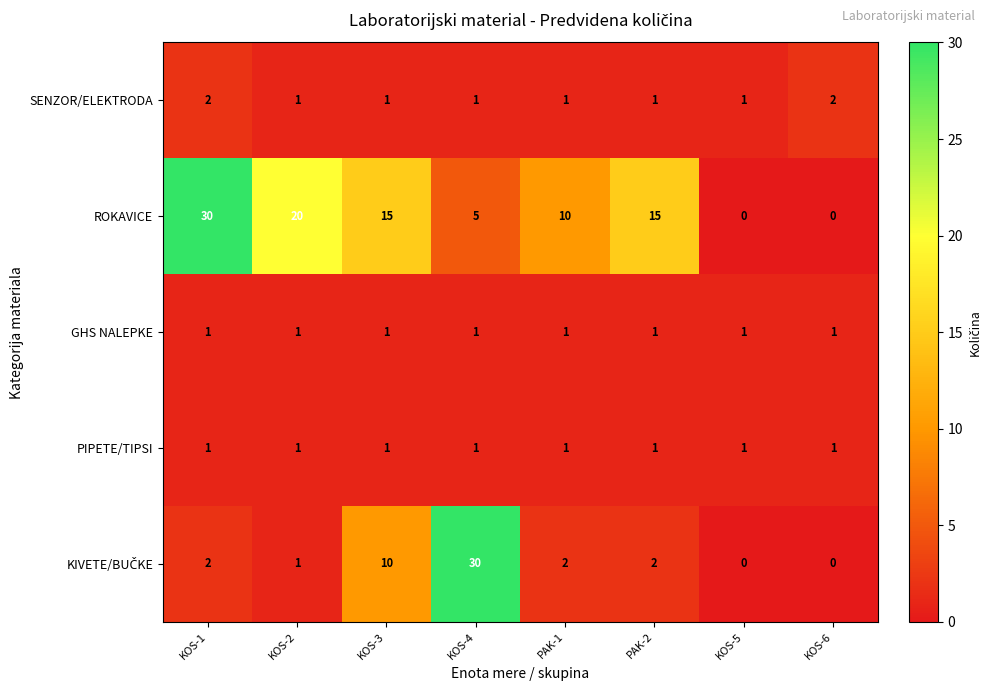

What is the greatest value displayed?

30